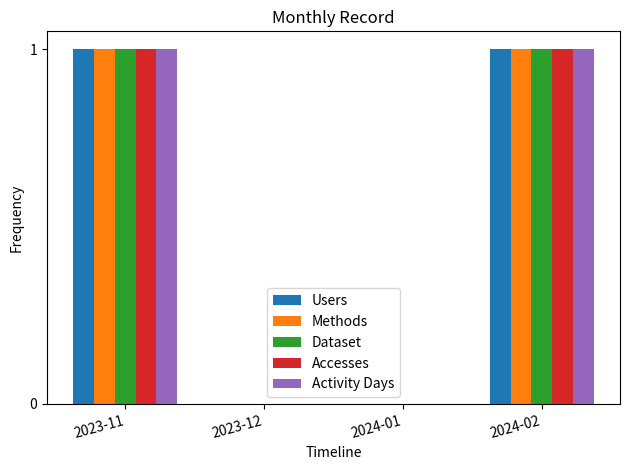

How many categories are shown in the chart?

4